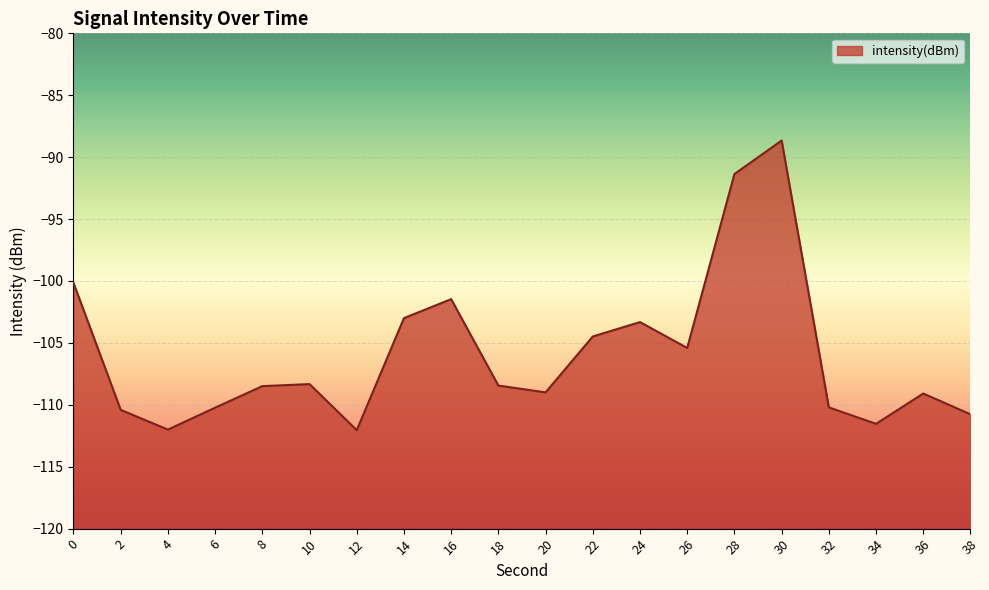

Which label corresponds to the smallest value in the chart?

12